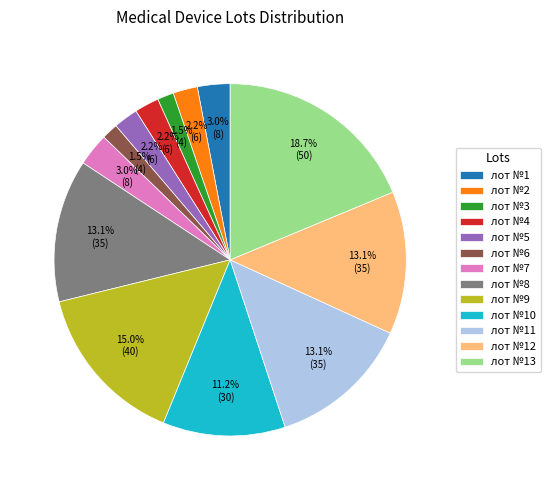

Approximately how many times larger is the value at лот №8 compared to лот №12?

1.0